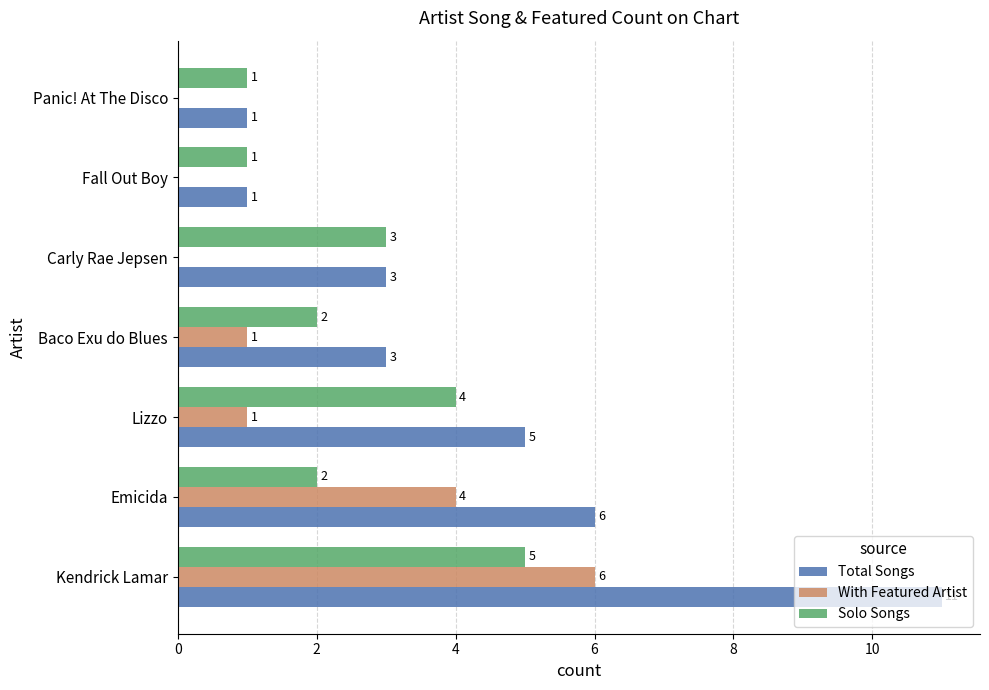

At which category does the chart reach its peak across all series?

Kendrick Lamar